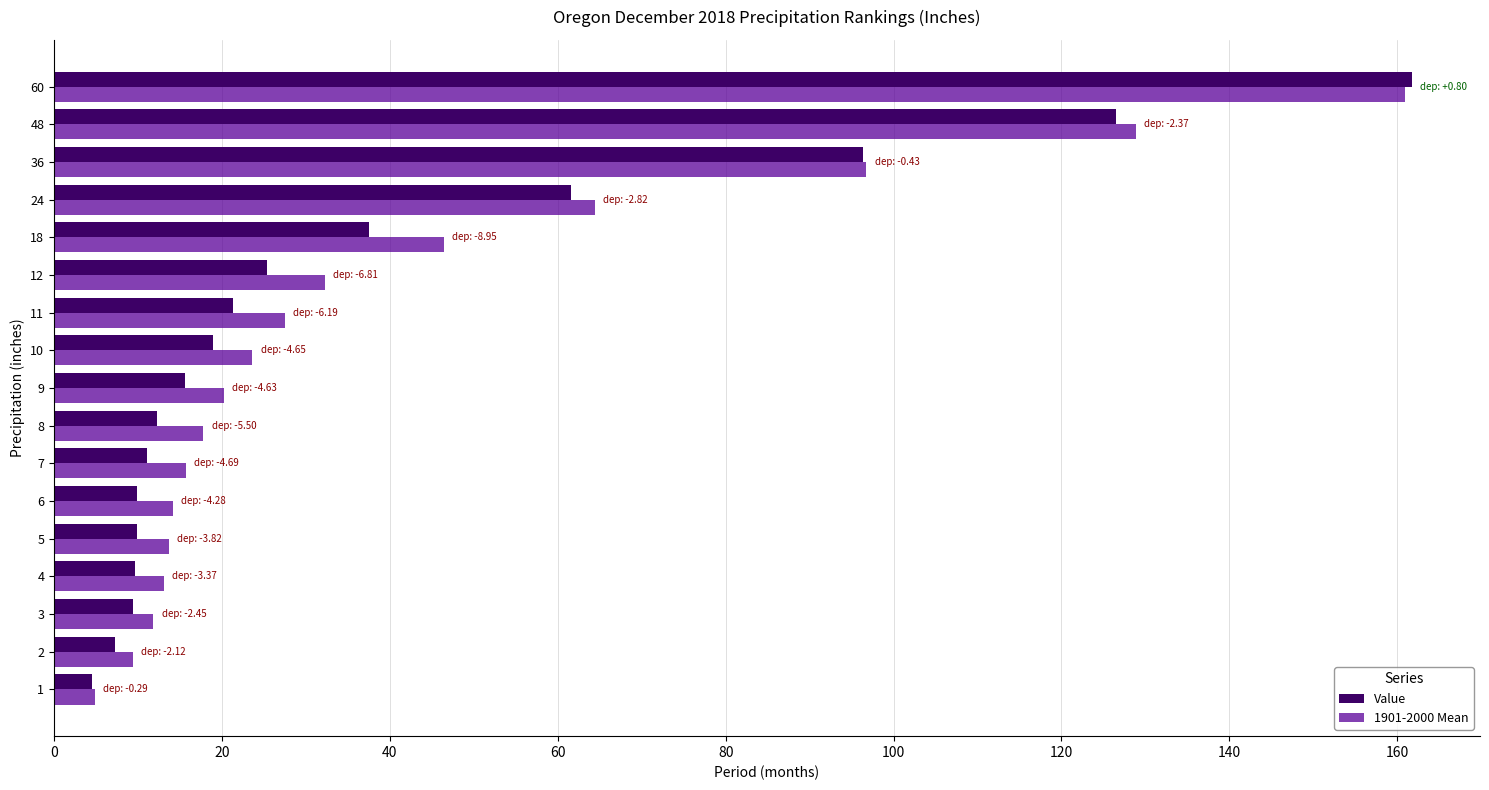

Is the value of 1901-2000 Mean at 8 greater than the value of Value at 7?

Yes